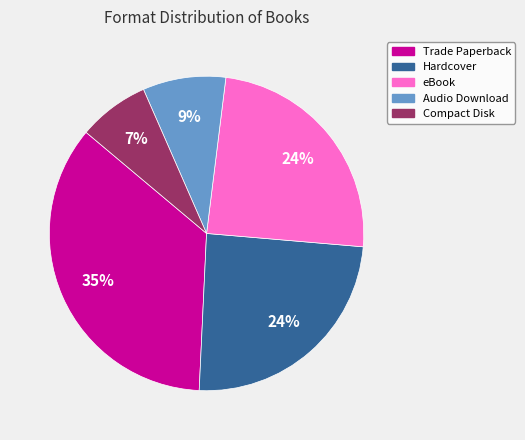

Does Audio Download account for over 50% of the chart?

No